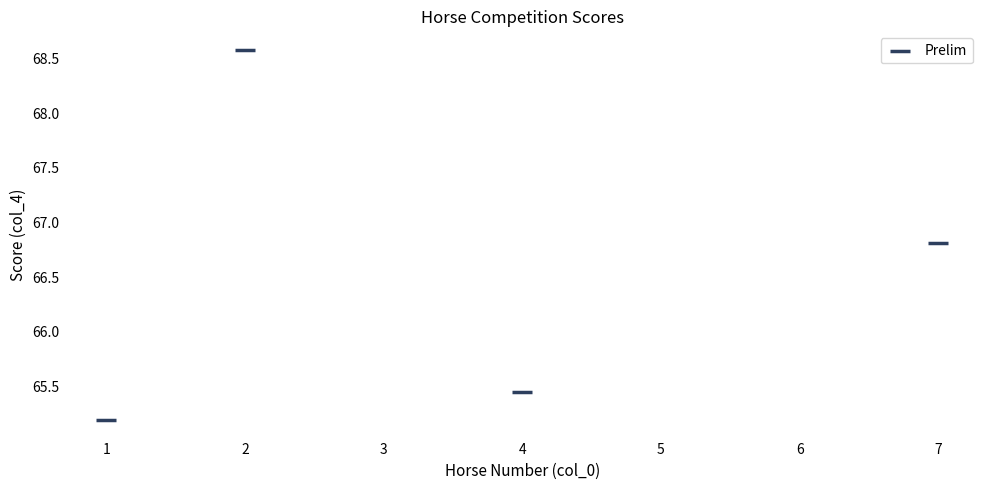

What is the range of Y values (max minus min)?

3.4